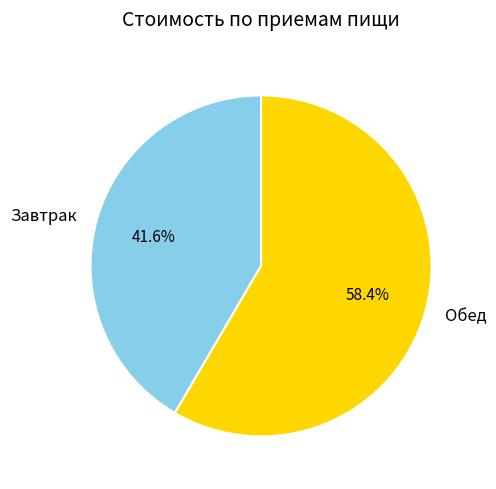

Approximately how many times larger is the value at Завтрак compared to Обед?

0.7